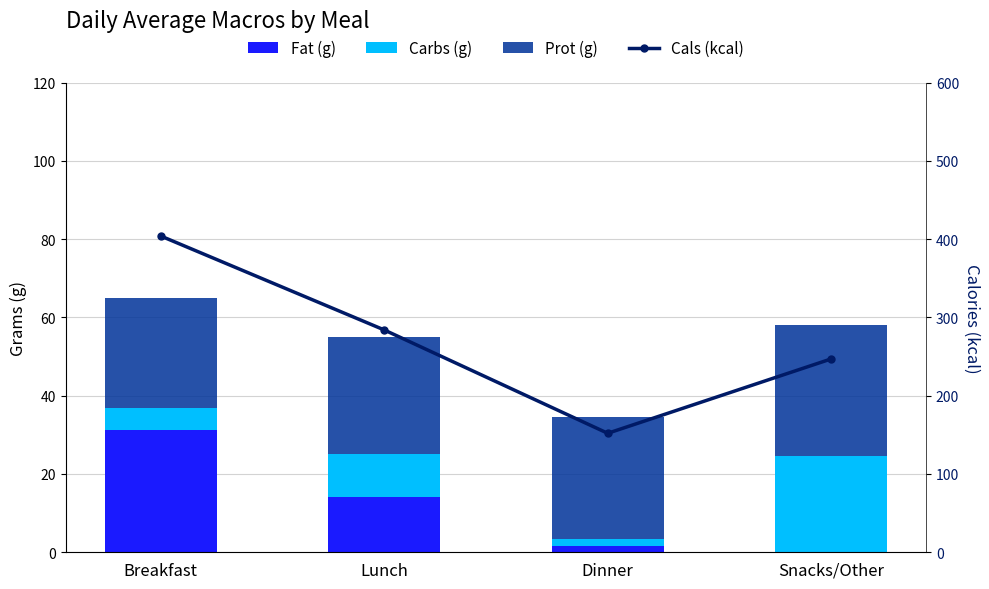

Rank the series by their maximum value, from highest to lowest.

Cals (kcal), Prot (g), Fat (g), Carbs (g)